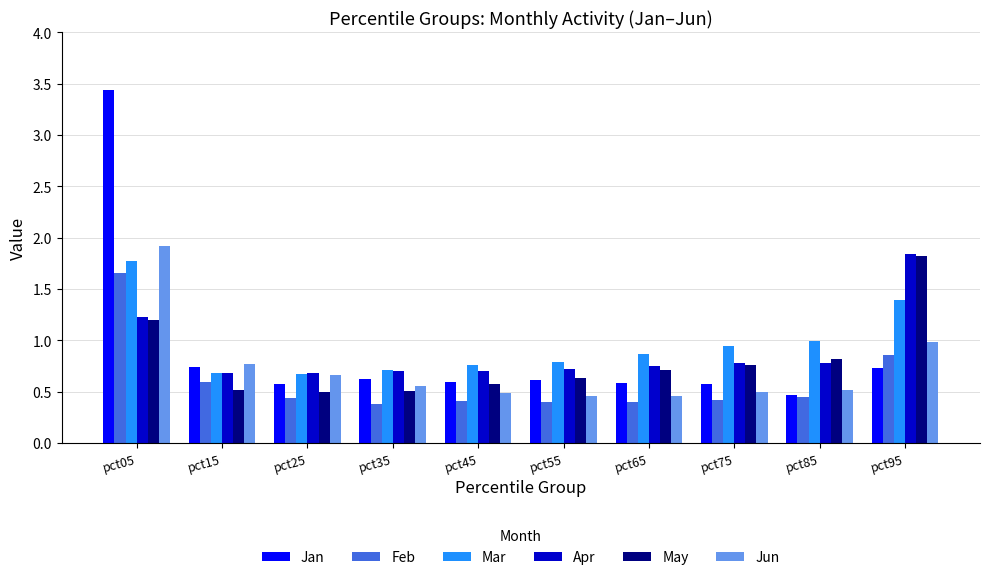

At which category does the chart reach its peak across all series?

pct05